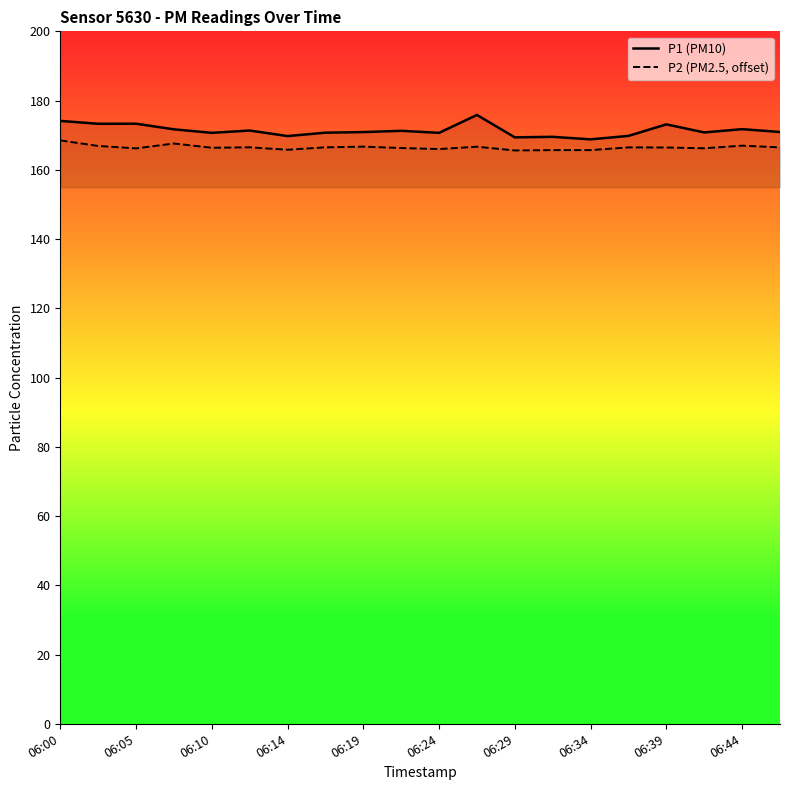

Is it true that P1 (PM10) equals 169.4 at 06:29?

True